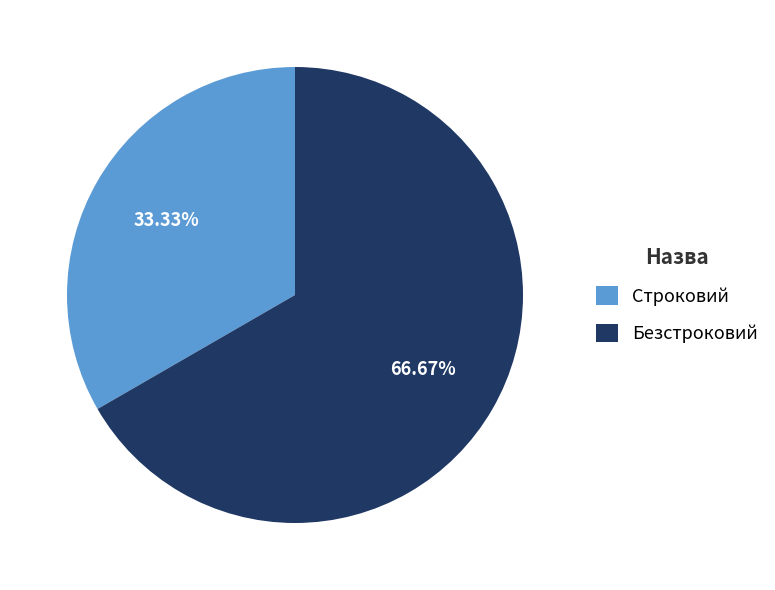

How much of the chart is everything except Безстроковий?

33.3%